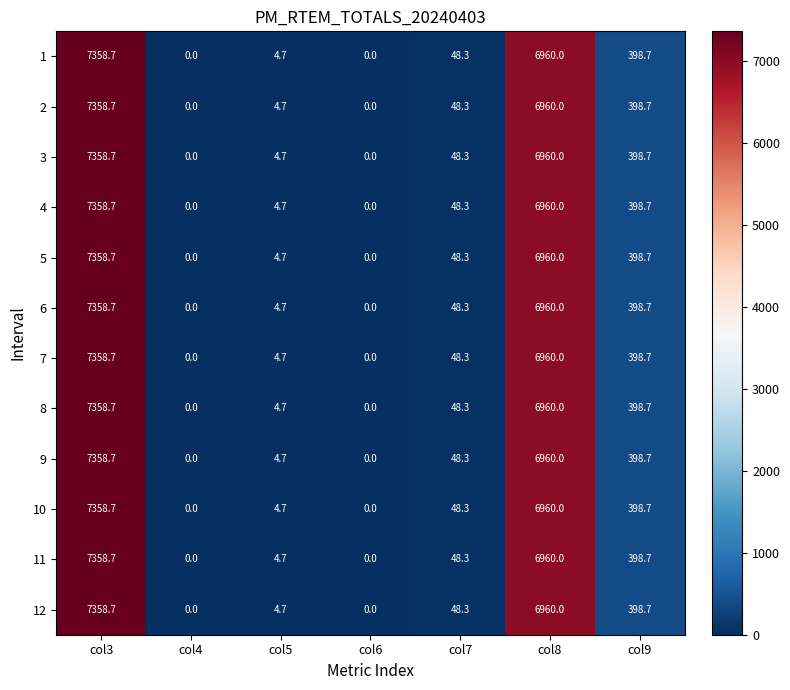

What is the difference between the maximum and second lowest values in the 3 series?

7358.7